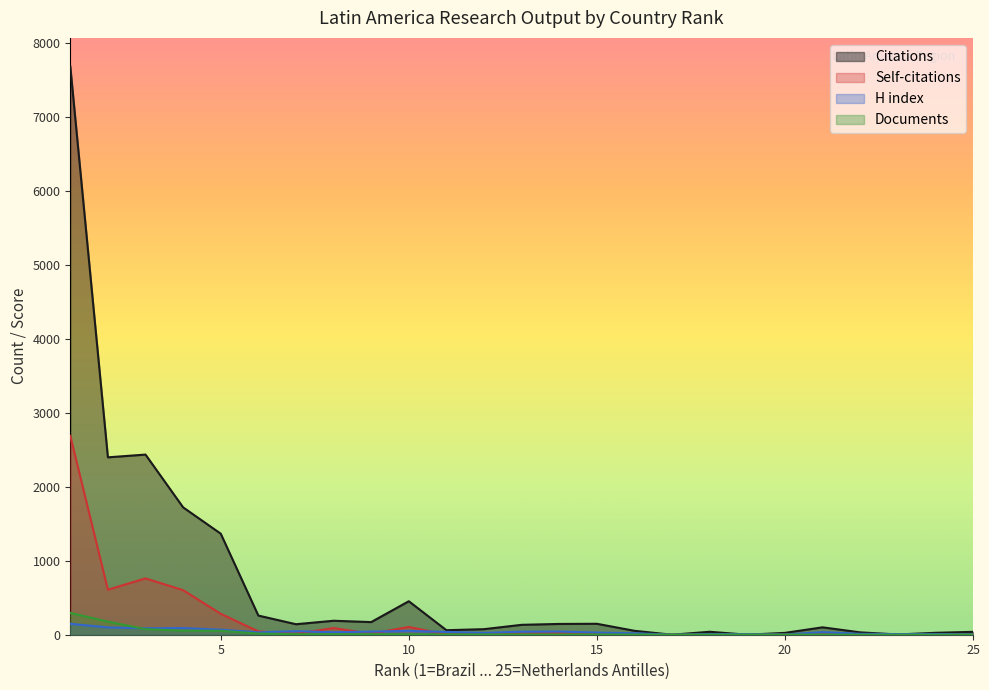

What is the sum of all Citations values?

17713